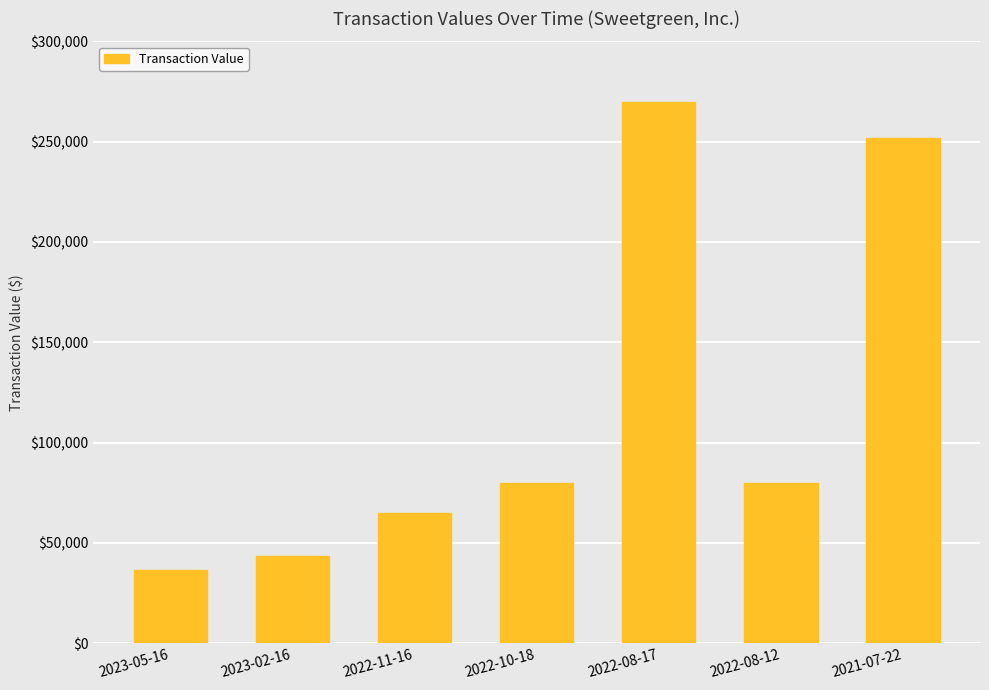

What is the change in value from 2023-02-16 to 2022-10-18?

+36669